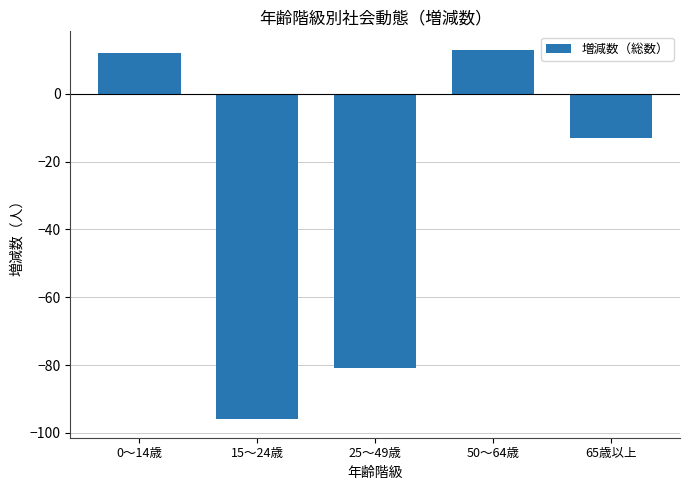

What is the minimum value shown in the chart?

-96